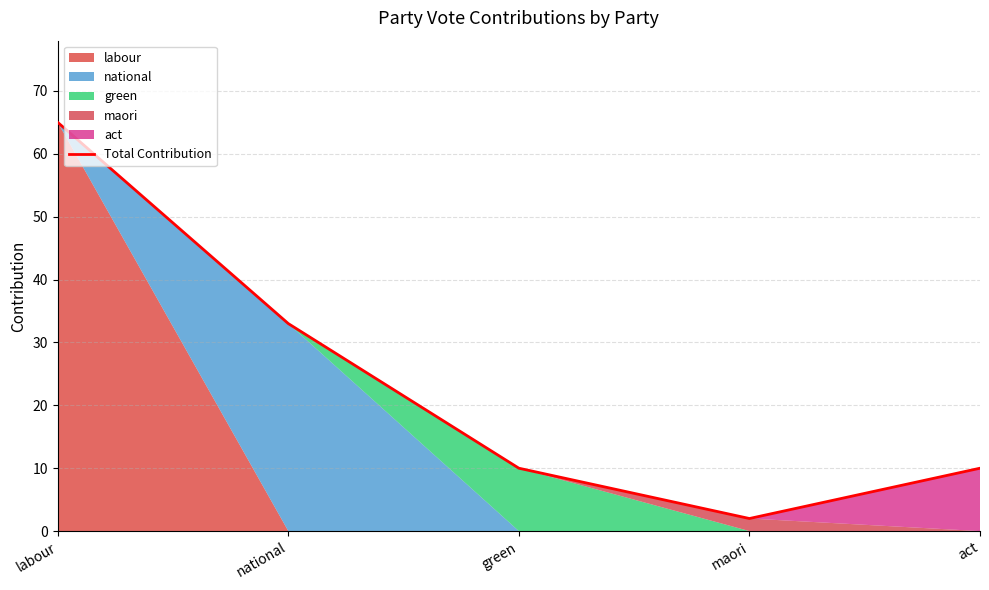

What is the minimum value shown in the chart?

2